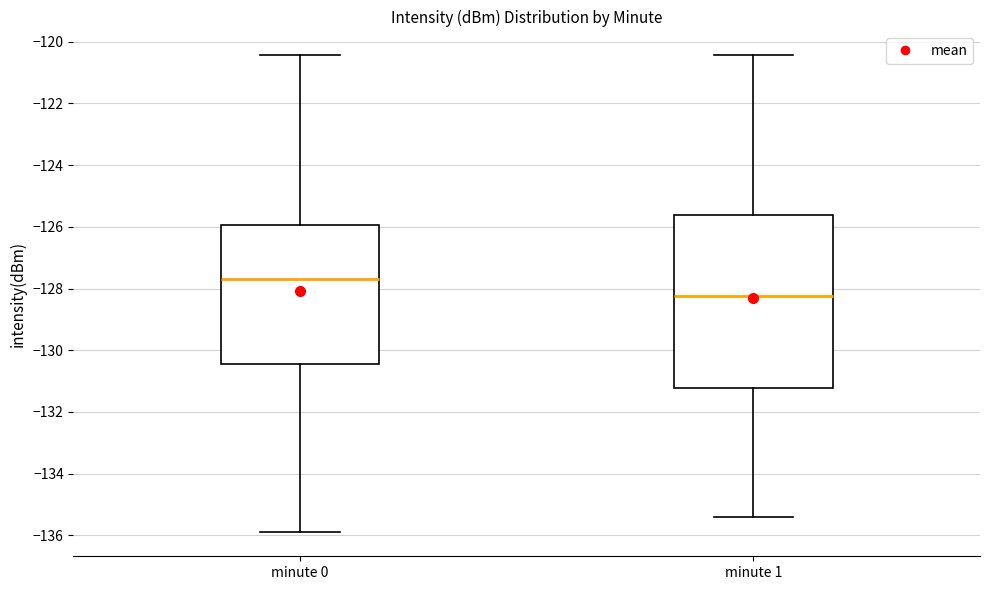

Reading left to right, read every box against the y-axis: the position of its median line, the range the box covers, and the ends of its whiskers. The values are not printed on the chart, so give them approximately, as read against the axis.

minute 0: median -127.6, box -130.4 to -126.0, whiskers -136.0 to -120.4
minute 1: median -128.2, box -131.2 to -125.6, whiskers -135.4 to -120.4